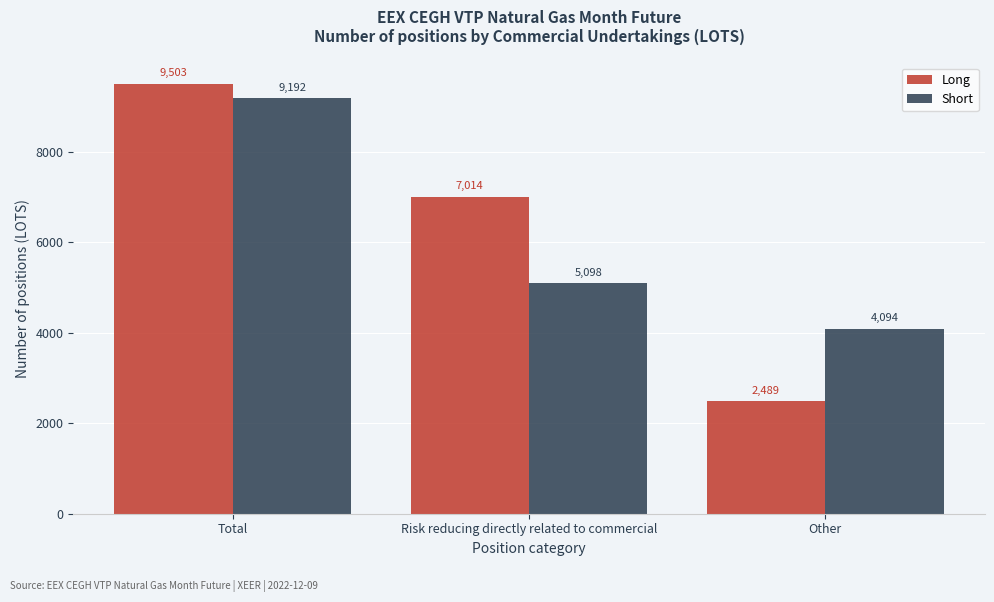

Reading left to right, transcribe all the data shown in this chart.

Long: 9503	7014	2489
Short: 9192	5098	4094